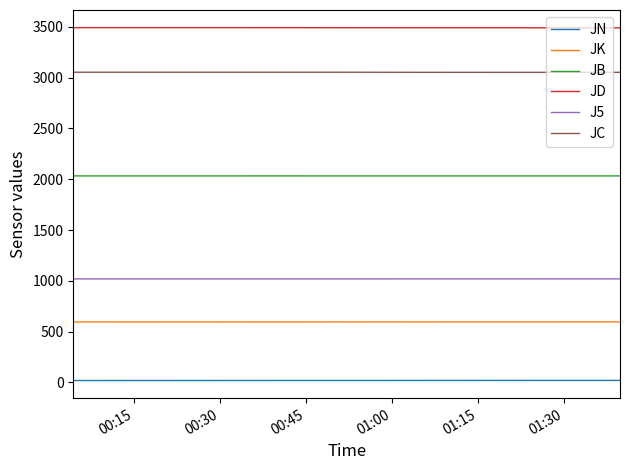

What is the highest value of the JK series?

595.5